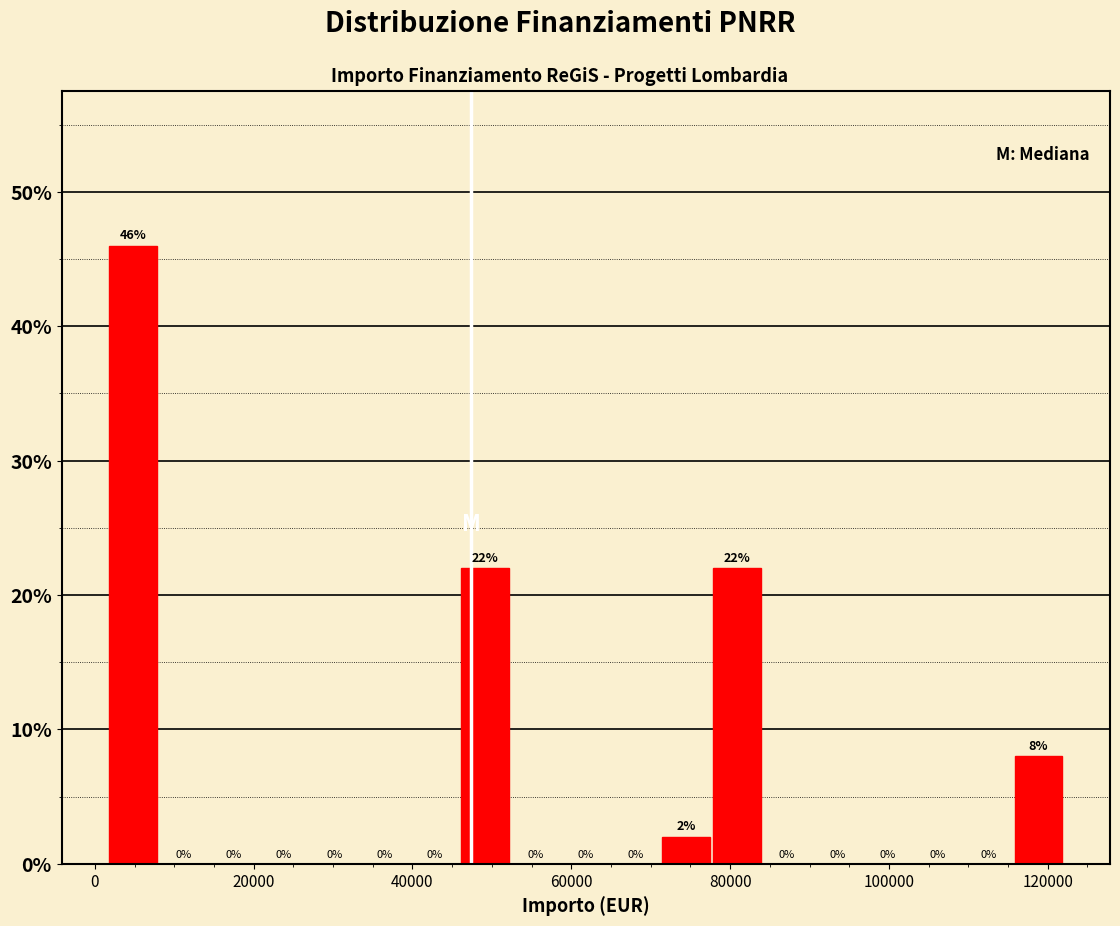

Read against the x-axis, roughly where is the centre of the tallest bar?

4000